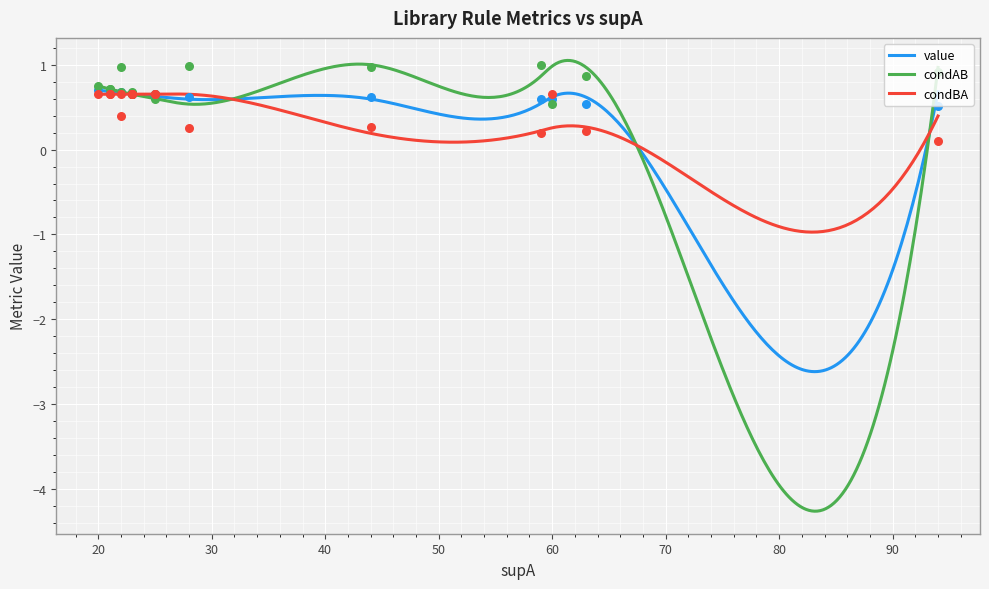

Which series has the widest spread of Y values?

condBA